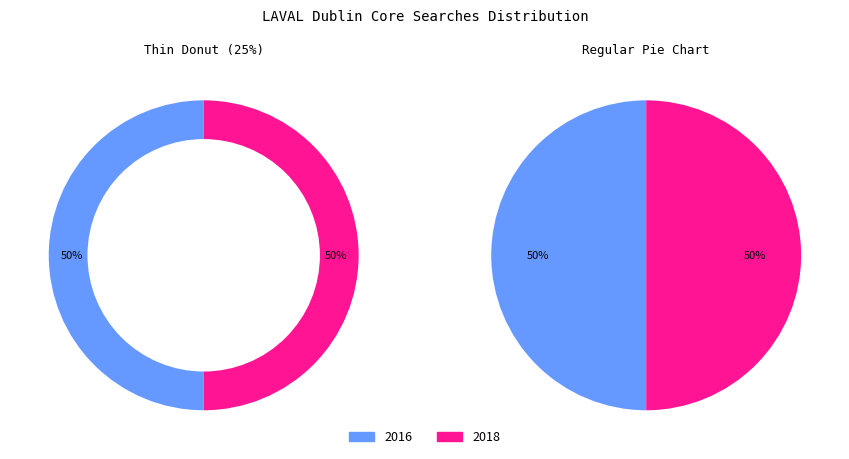

What percentage is the LAVAL slice, to the nearest percent?

50%